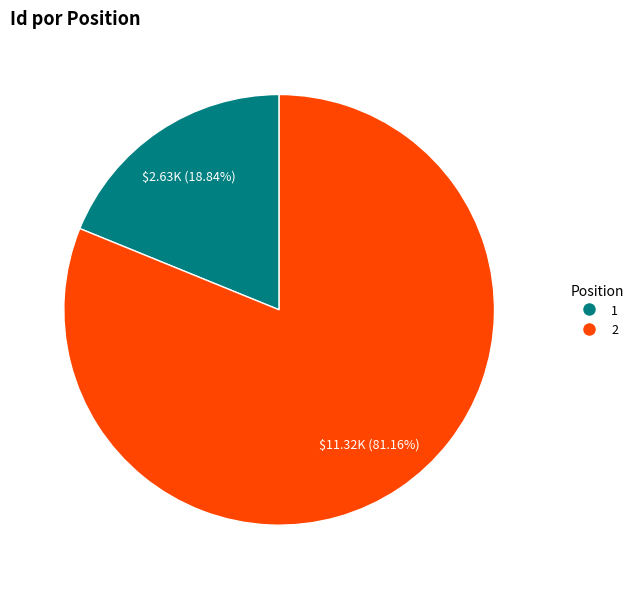

Approximately how many times larger is the value at 2 compared to 1?

4.3